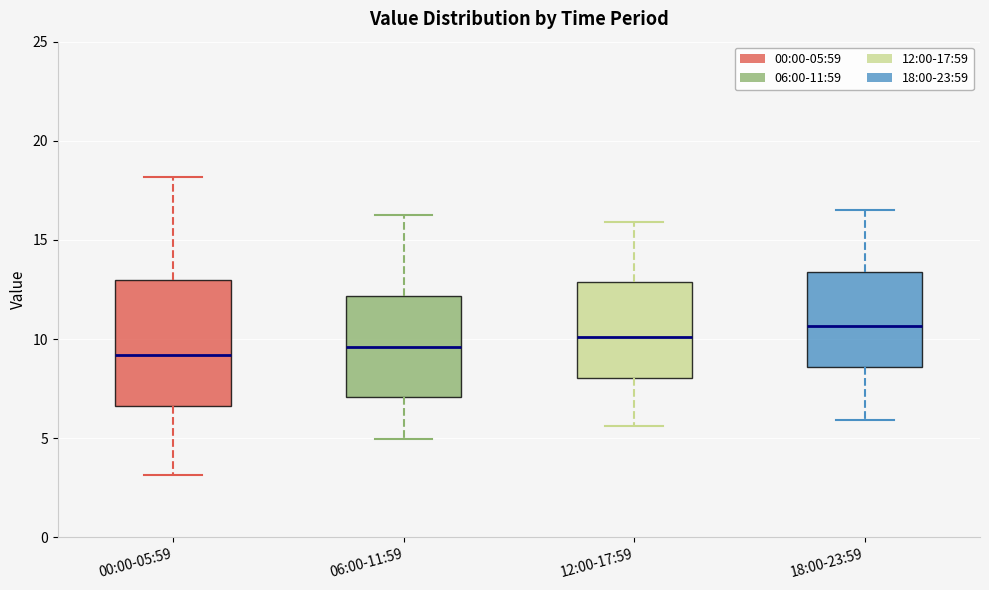

Where does the lower whisker of the box for 18:00-23:59 end on the y-axis? The values are not printed on the chart, so give them approximately, as read against the axis.

6.0